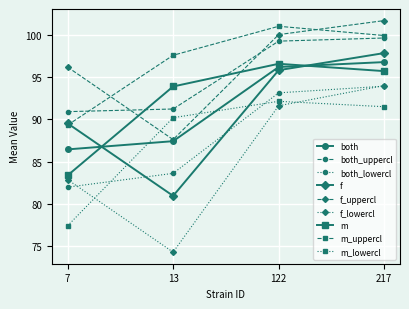

True or false: m has a value of 96.5 at 122.

True